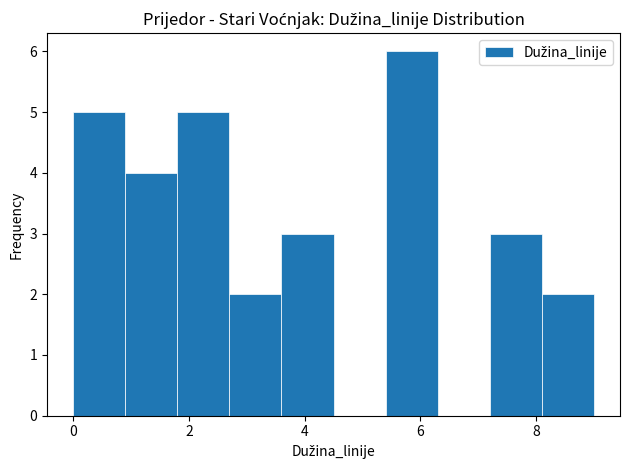

Reading left to right, transcribe this chart: for each bar, give the range it covers on the x-axis and its height. Neither the bar edges nor the heights are printed on the chart, so give them approximately, as read against the axes.

0.0 to 0.9: 5
0.9 to 1.8: 4
1.8 to 2.7: 5
2.7 to 3.6: 2
3.6 to 4.5: 3
4.5 to 5.4: 0
5.4 to 6.3: 6
6.3 to 7.2: 0
7.2 to 8.1: 3
8.1 to 9.0: 2